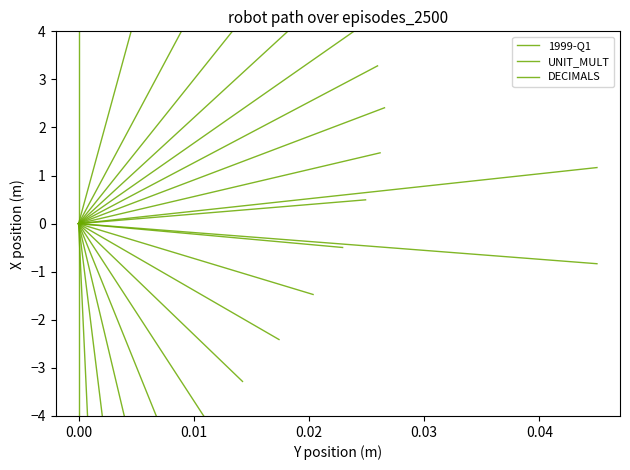

At how many categories does at least one series exceed -4?

2